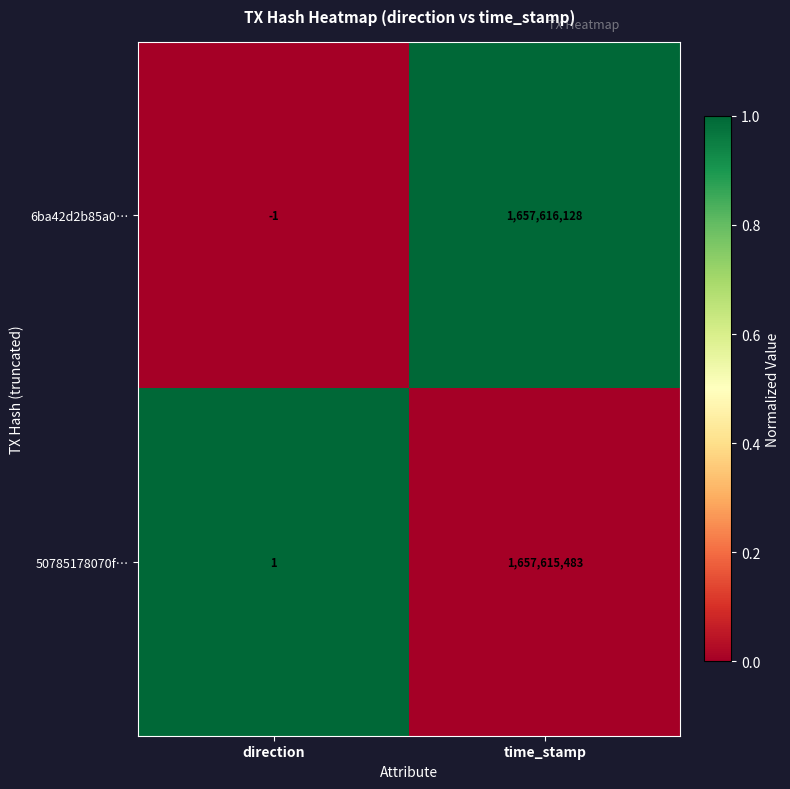

What is the maximum value shown in the chart?

1657616128